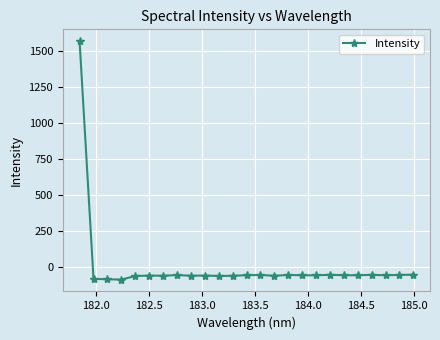

How many negative values are there?

24